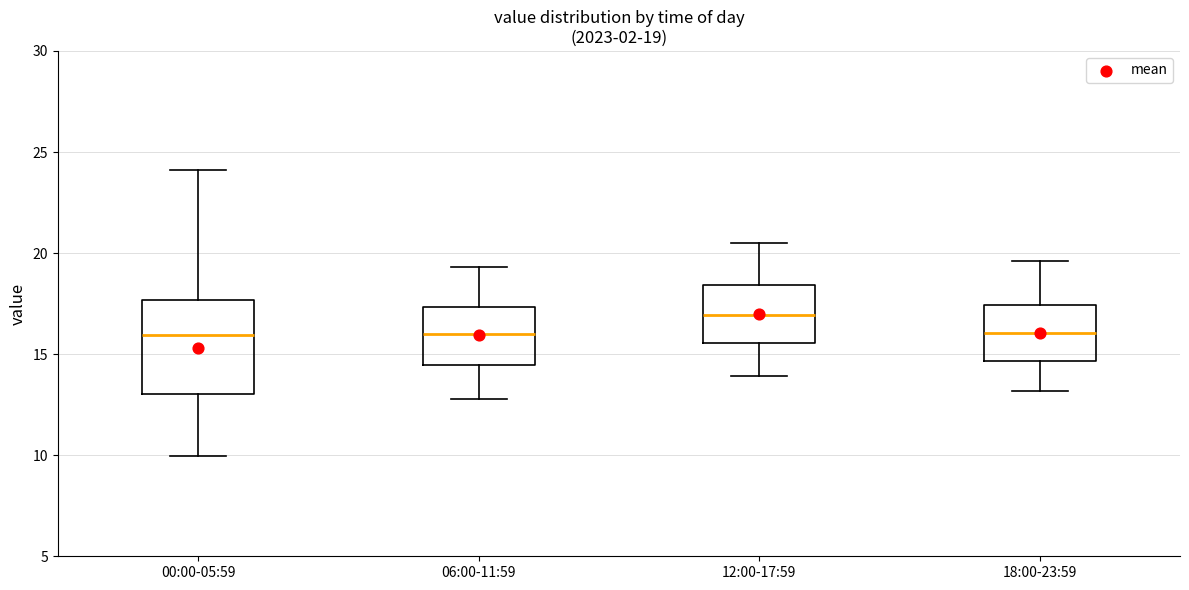

Which box is the tallest, from its lower edge to its upper edge?

00:00-05:59